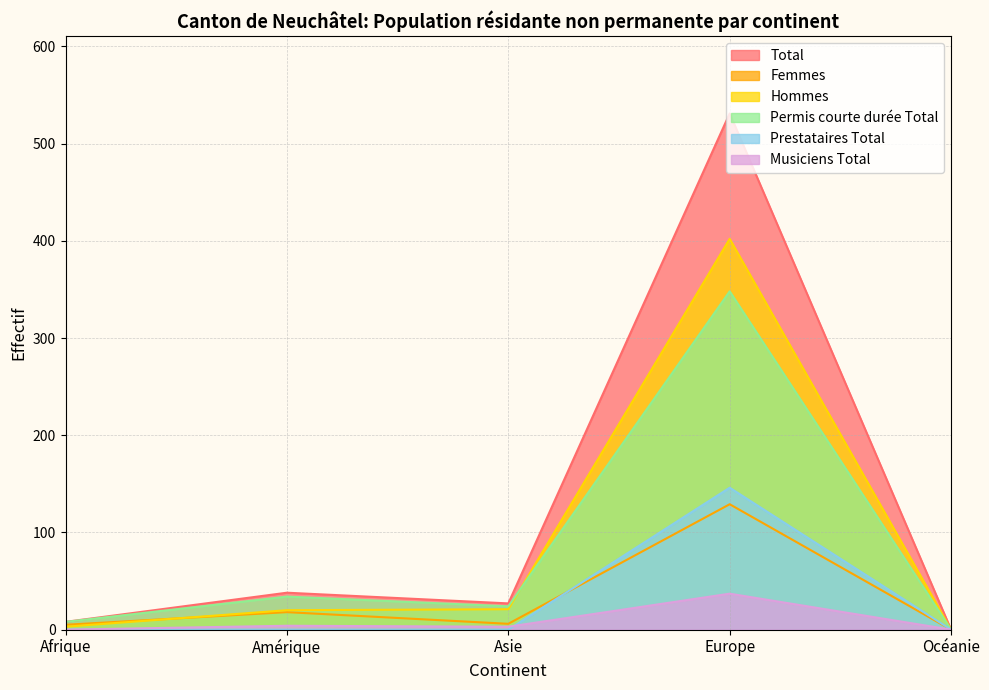

True or false: Hommes and Prestataires Total intersect in this chart.

False